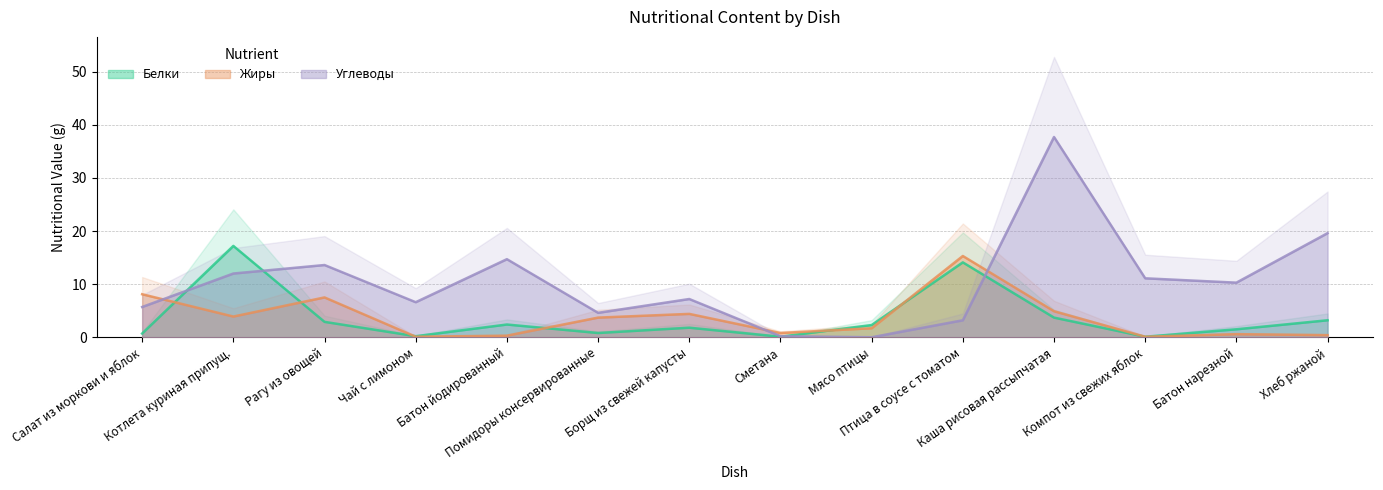

What is the label of the 10th point from the left?

Птица в соусе с томатом